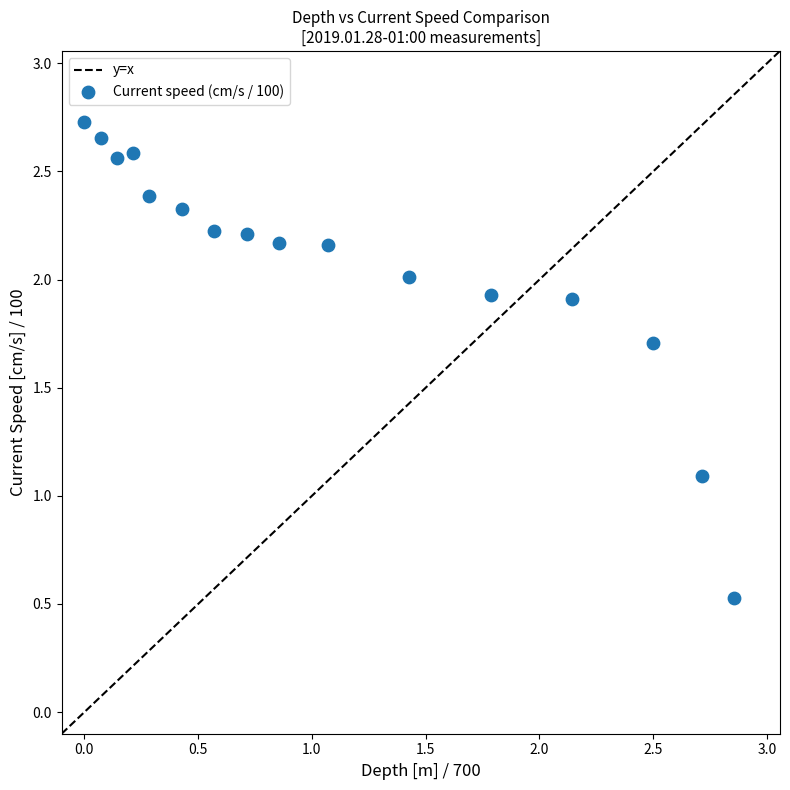

What Y value in the scatter plot is closest to 1?

1.1